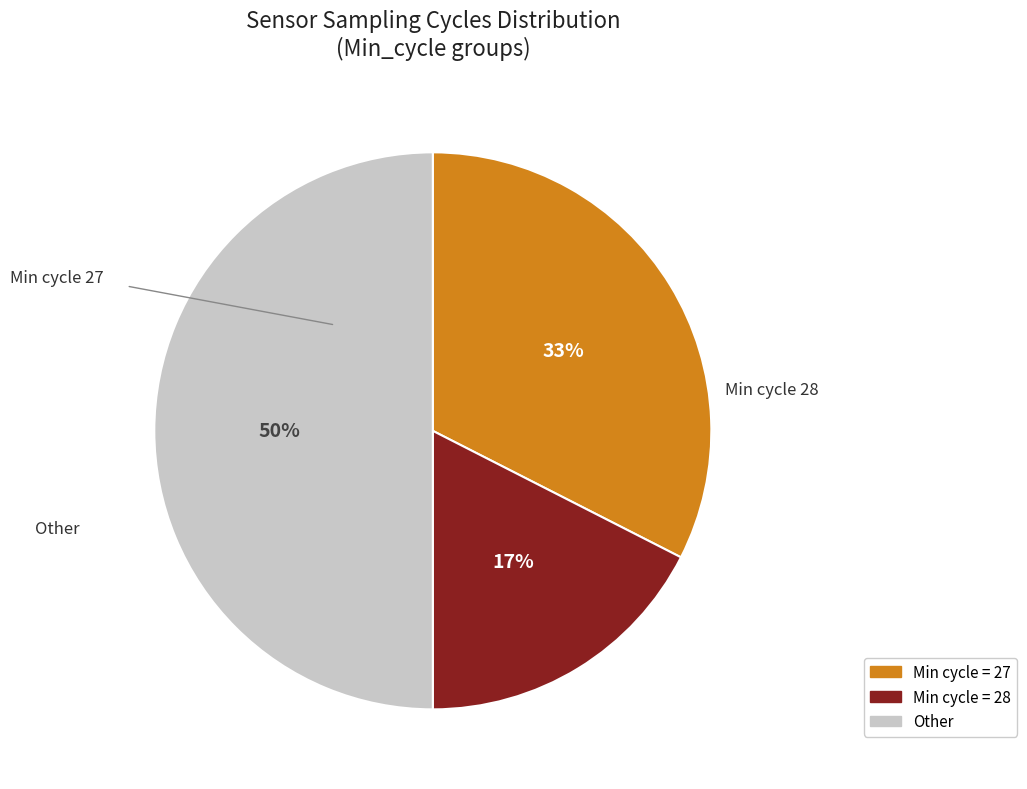

To the nearest percent, what is the average slice percentage?

33%